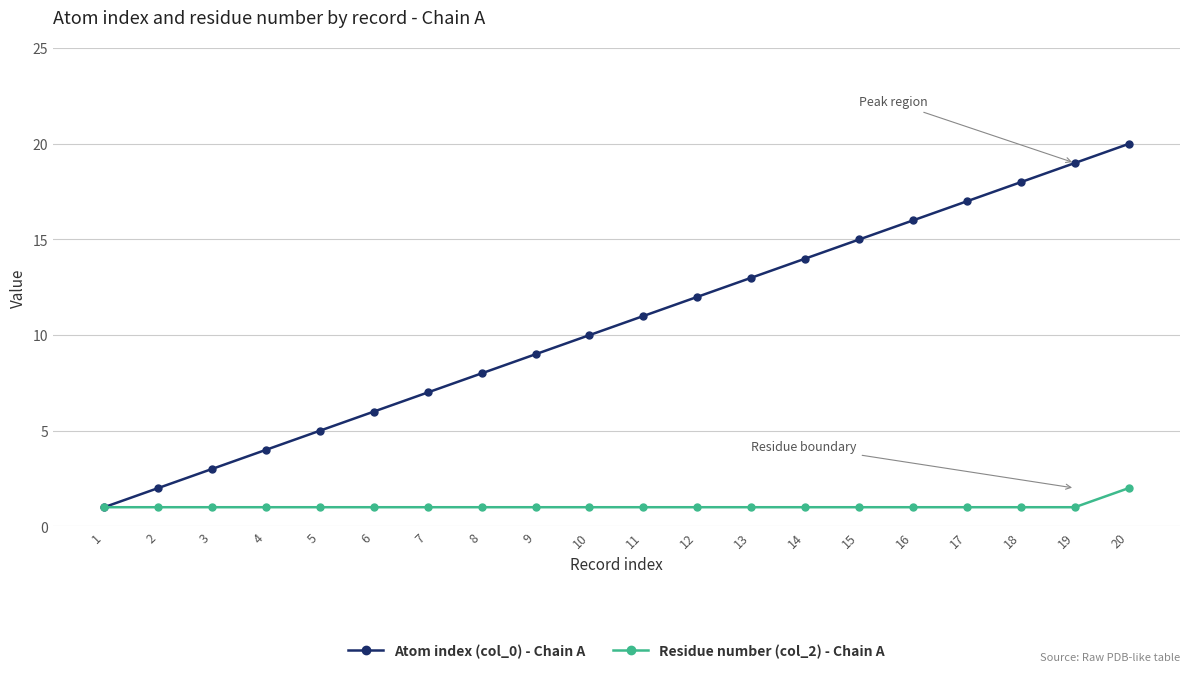

What is the minimum value shown in the chart?

1